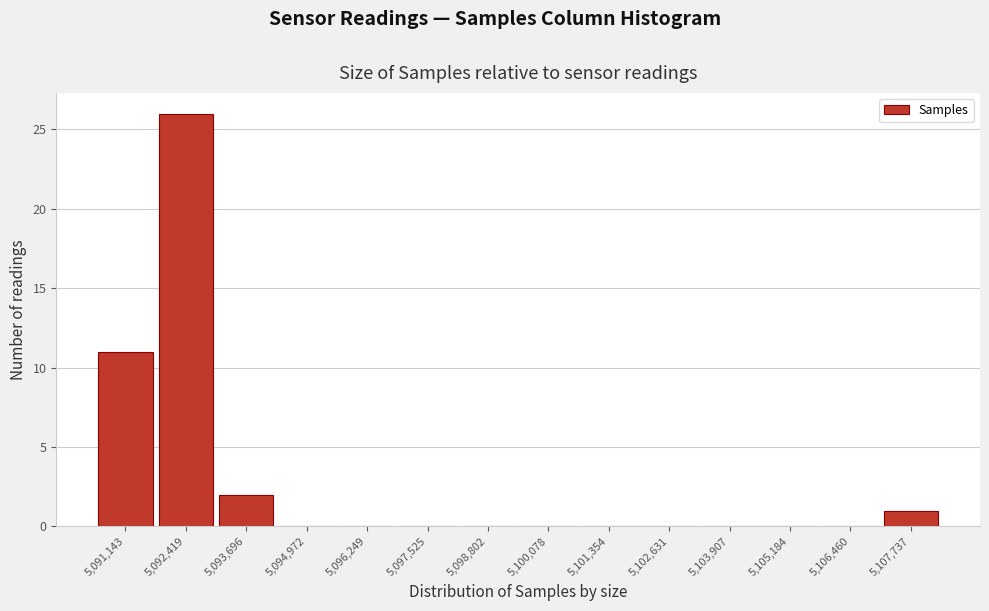

Reading left to right, extract all data points from this chart.

5,091,143=11	5,092,419=26	5,093,696=2	5,094,972=0	5,096,249=0	5,097,525=0	5,098,802=0	5,100,078=0	5,101,354=0	5,102,631=0	5,103,907=0	5,105,184=0	5,106,460=0	5,107,737=1